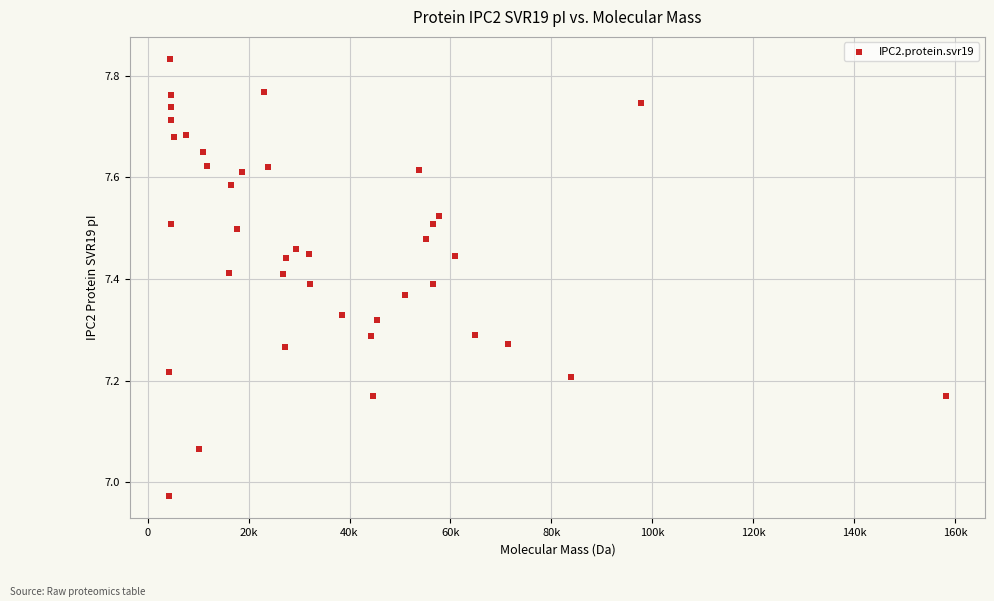

What is the range of Y values (max minus min)?

0.9